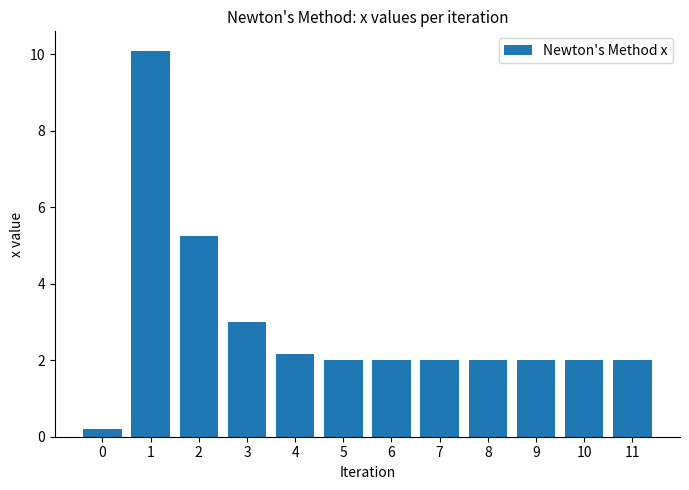

What is the value of the 5th bar from the left?

2.2